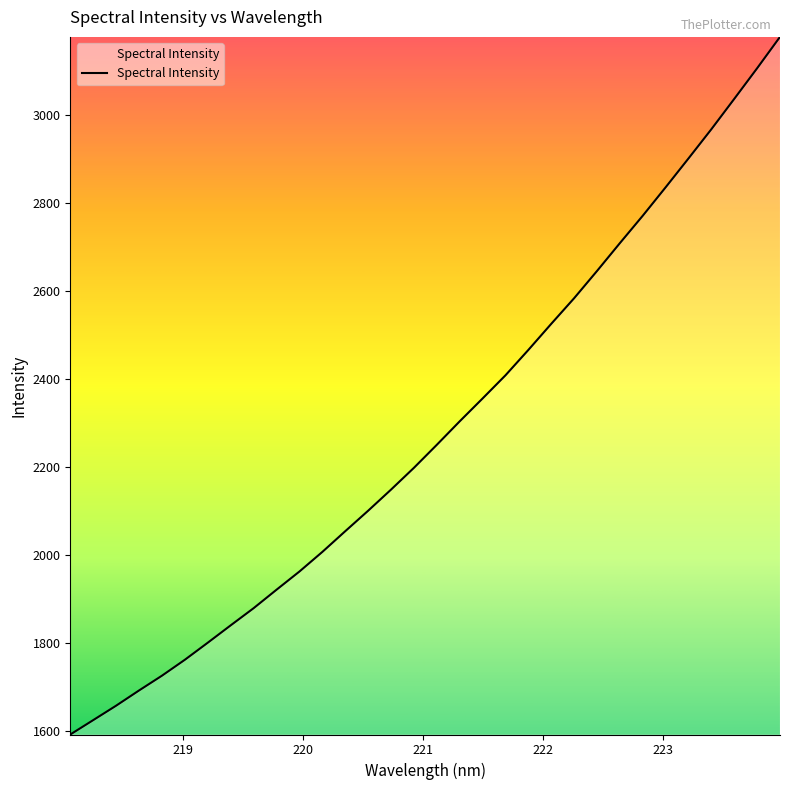

What is the difference between the maximum and second lowest values?

1553.7